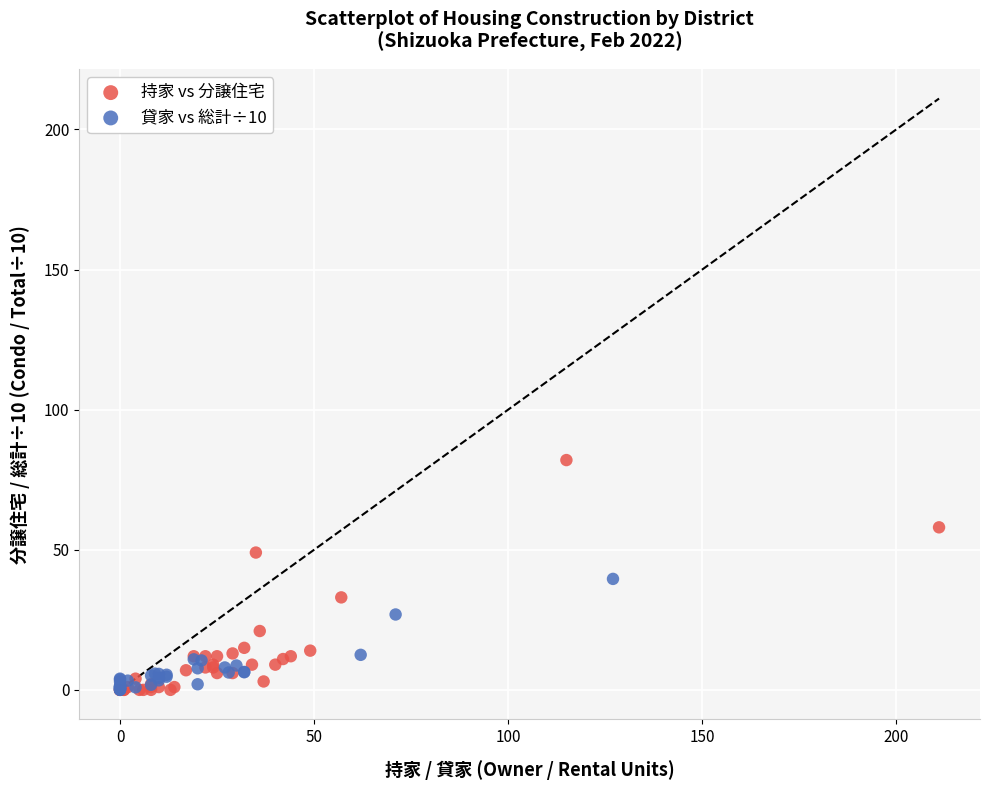

What are all the series names shown in the legend?

持家 vs 分譲住宅, 貸家 vs 総計÷10